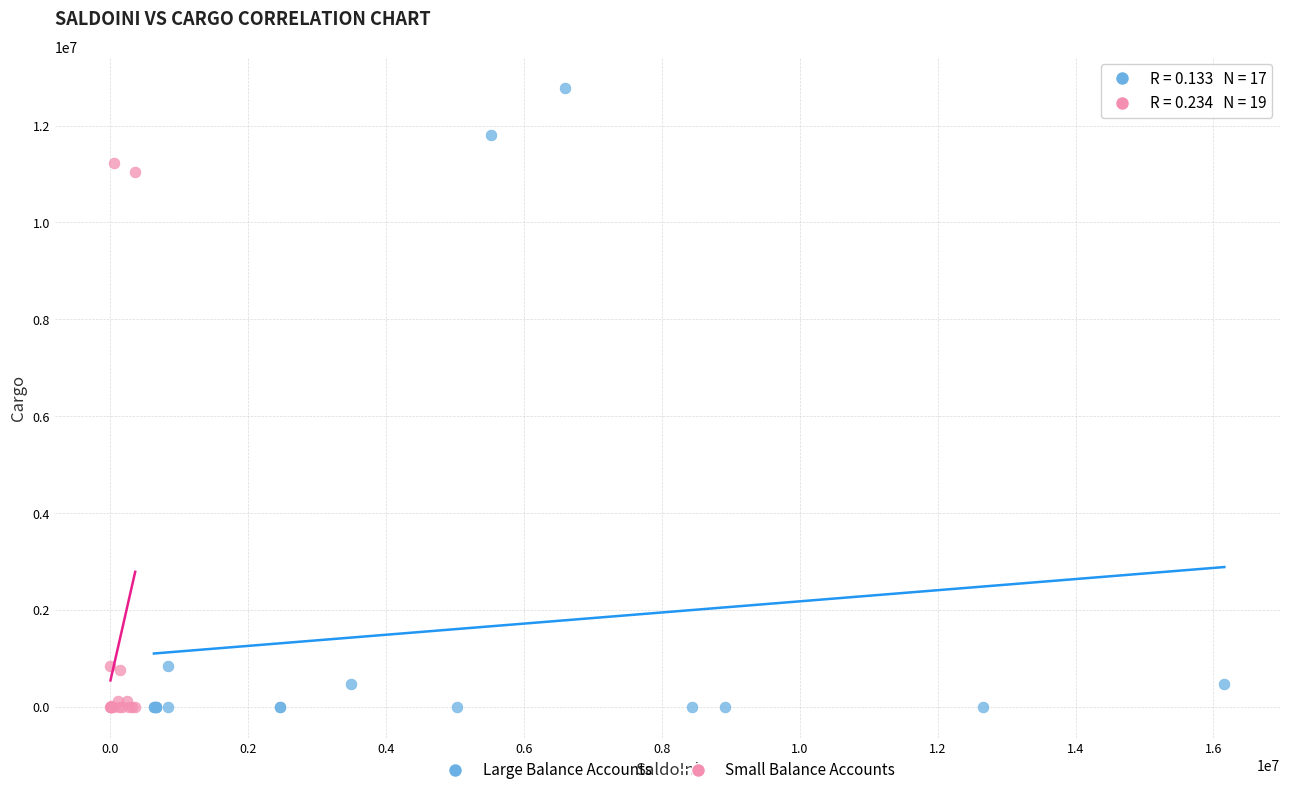

Which series has the widest spread of Y values?

Large Balance Accounts